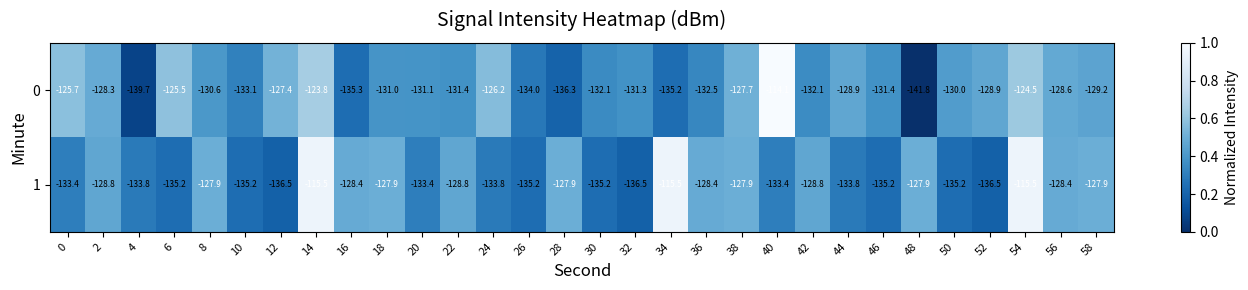

Rank the series by their maximum value, from highest to lowest.

0, 1